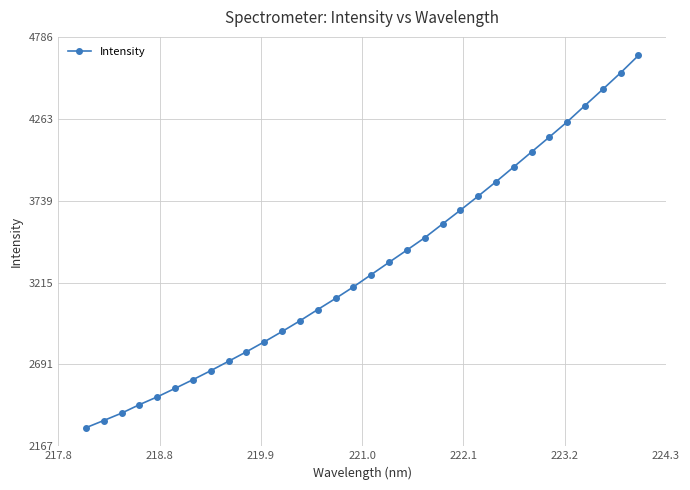

What is the minimum value shown in the chart?

2286.5